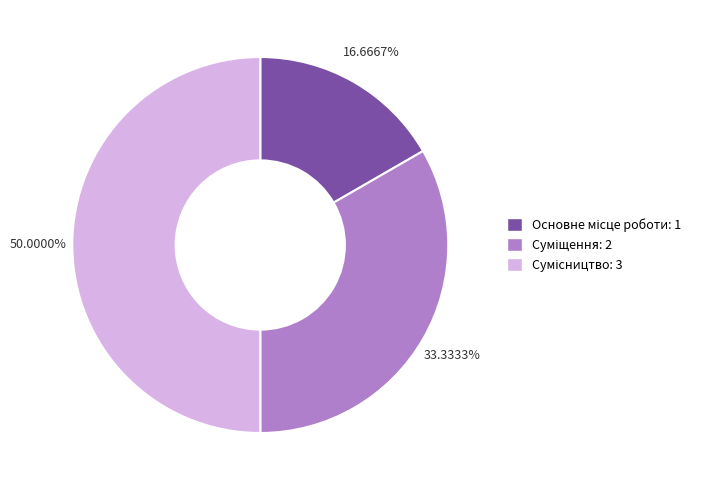

Combined, do Основне місце роботи and Сумісництво account for over 50%?

Yes